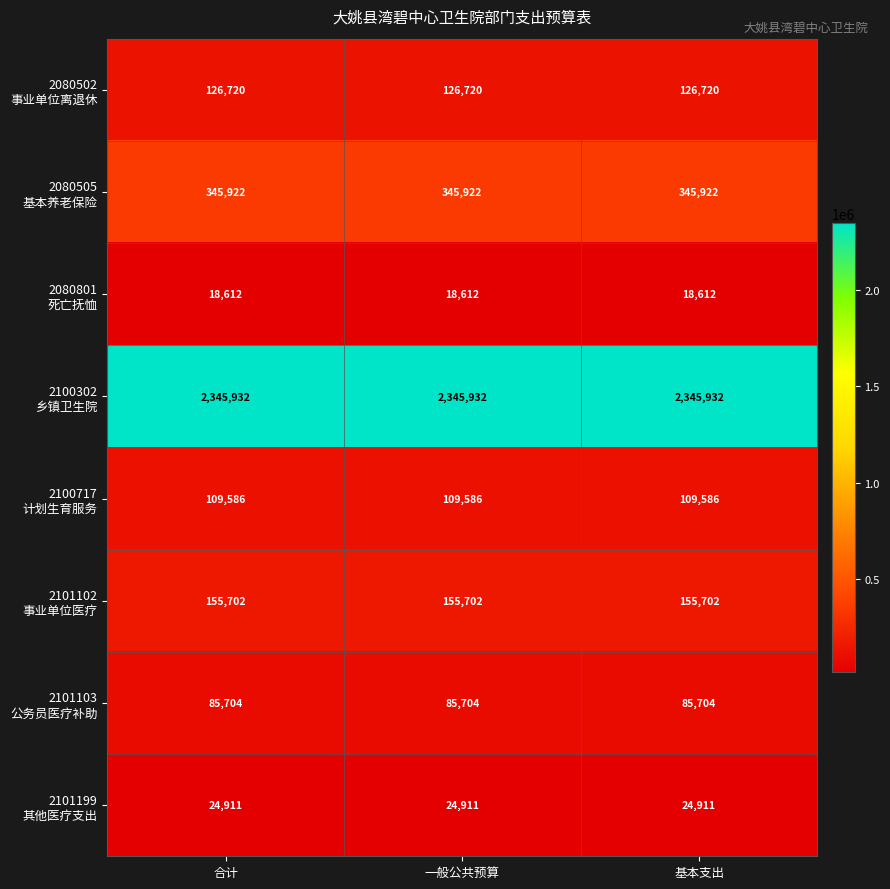

What is the total value across all series at 一般公共预算?

3213089